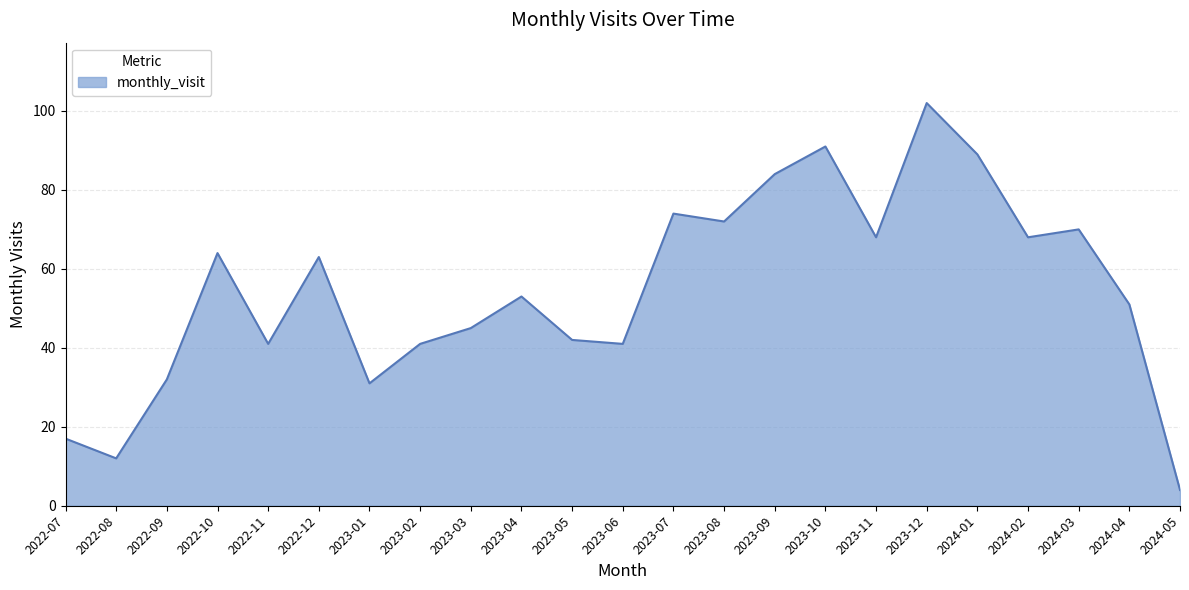

What is the sum of the values at 2024-03 and 2022-11?

111